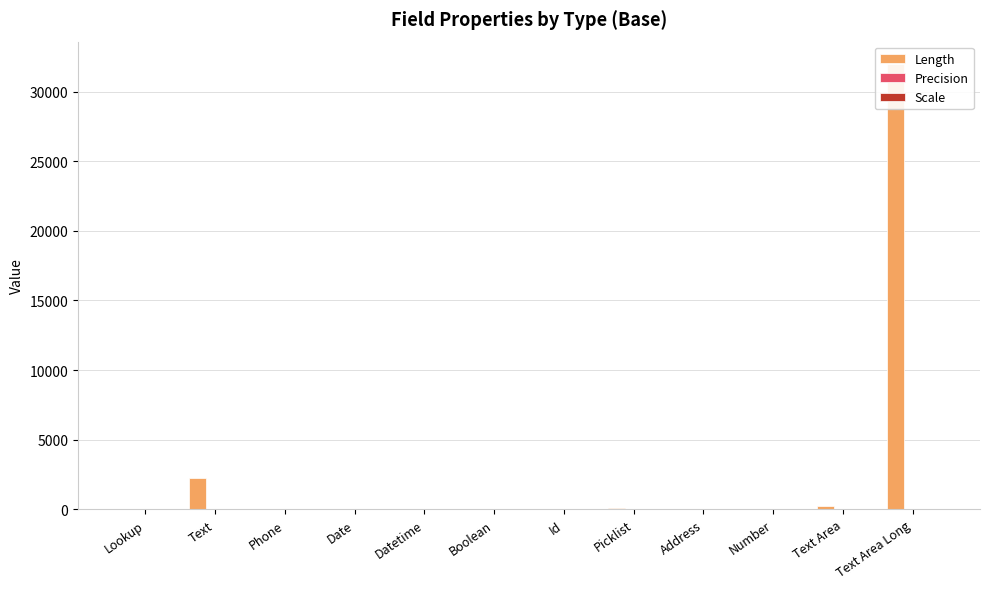

What is the sum of all Scale values?

15.0